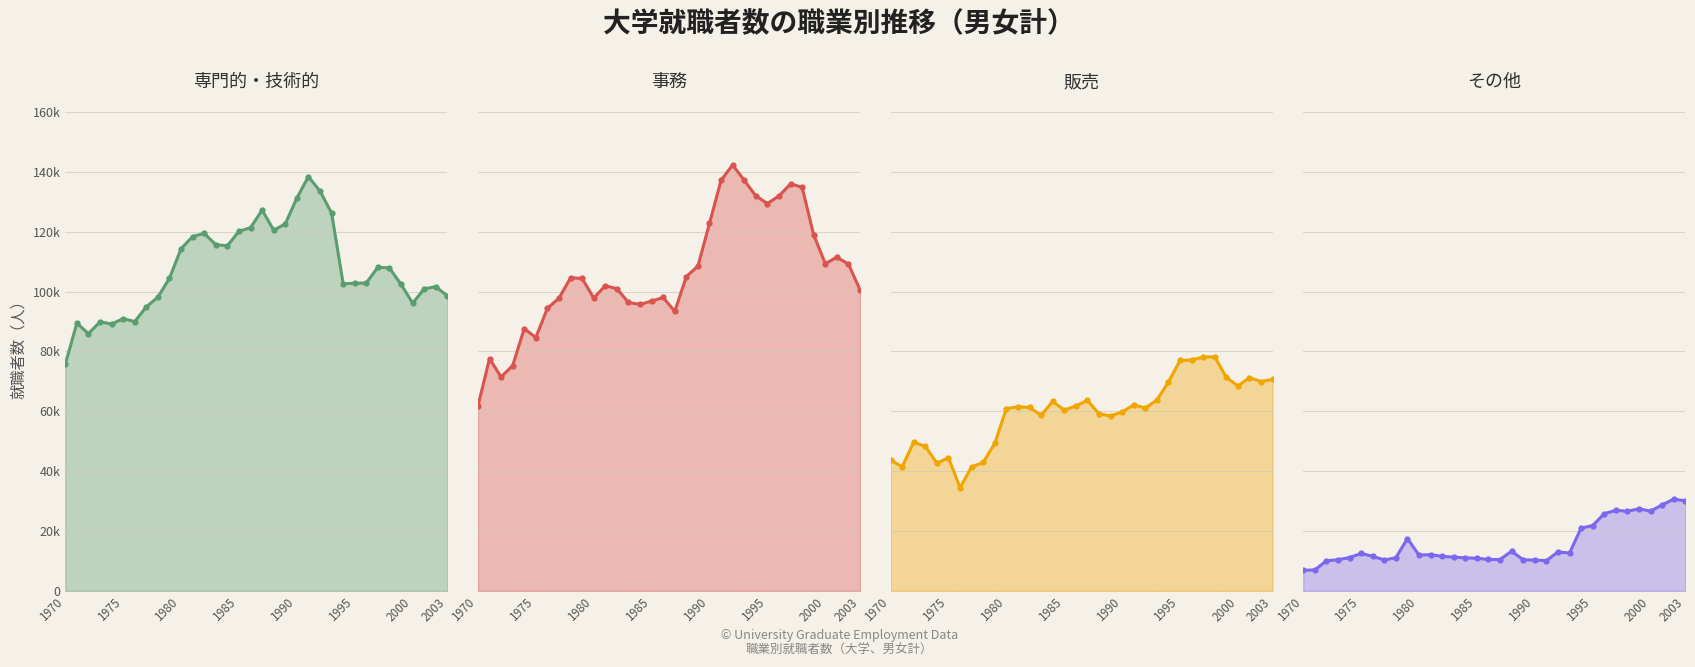

True or false: その他 and 事務 cross at least once.

False